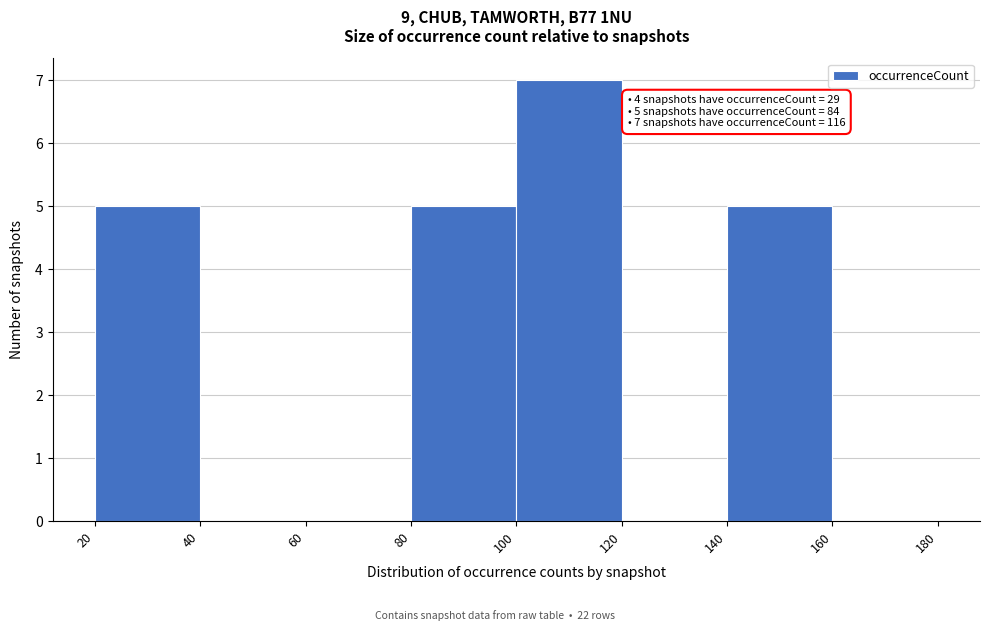

Which range on the x-axis has the tallest bar?

100 to 120